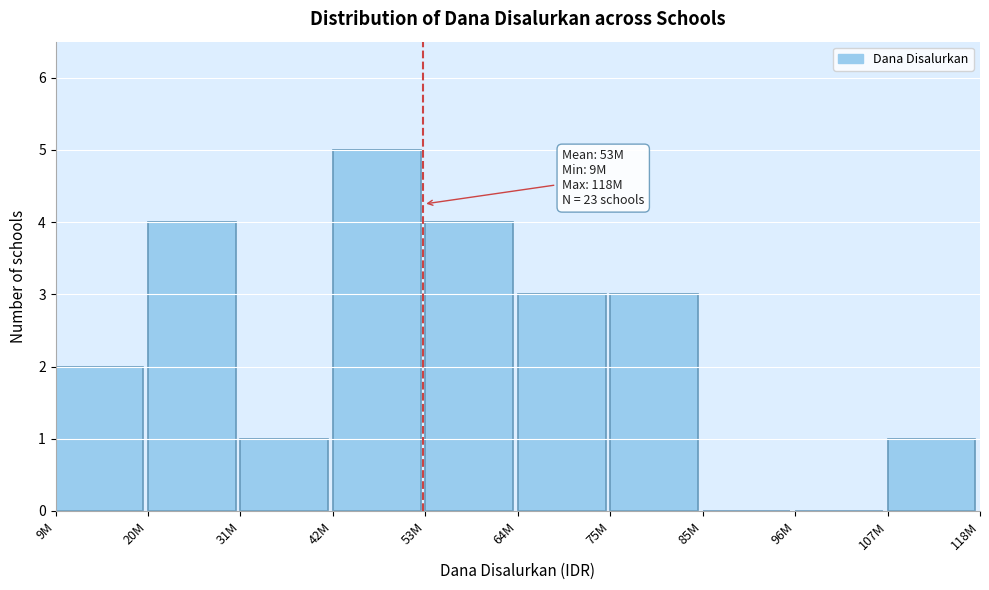

Reading right to left, list all the values displayed in this chart.

107M=1	96M=0	85M=0	75M=3	64M=3	53M=4	42M=5	31M=1	20M=4	9M=2